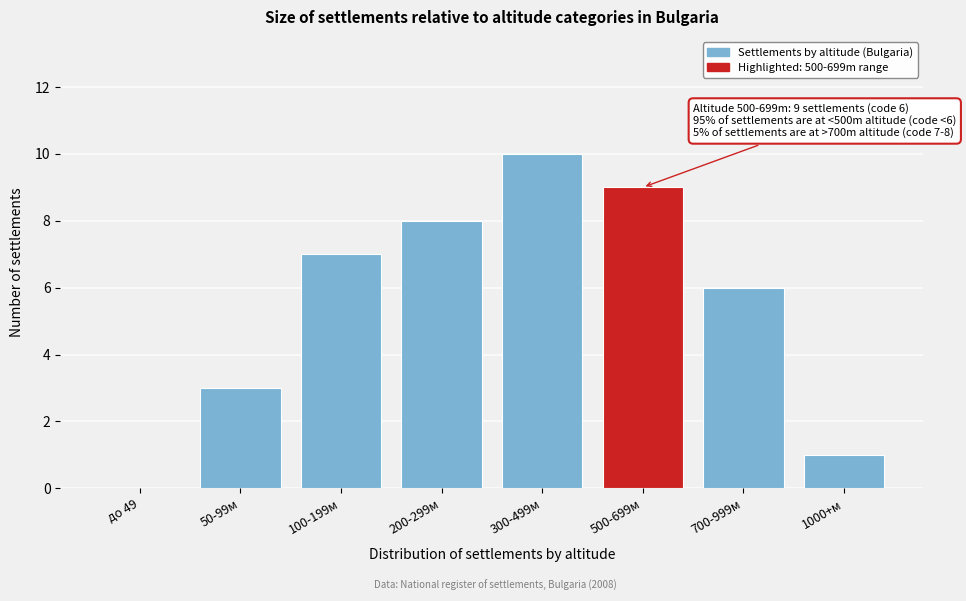

Reading right to left, list all the values displayed in this chart.

1000+м=1	700-999м=6	500-699м=9	300-499м=10	200-299м=8	100-199м=7	50-99м=3	до 49=0